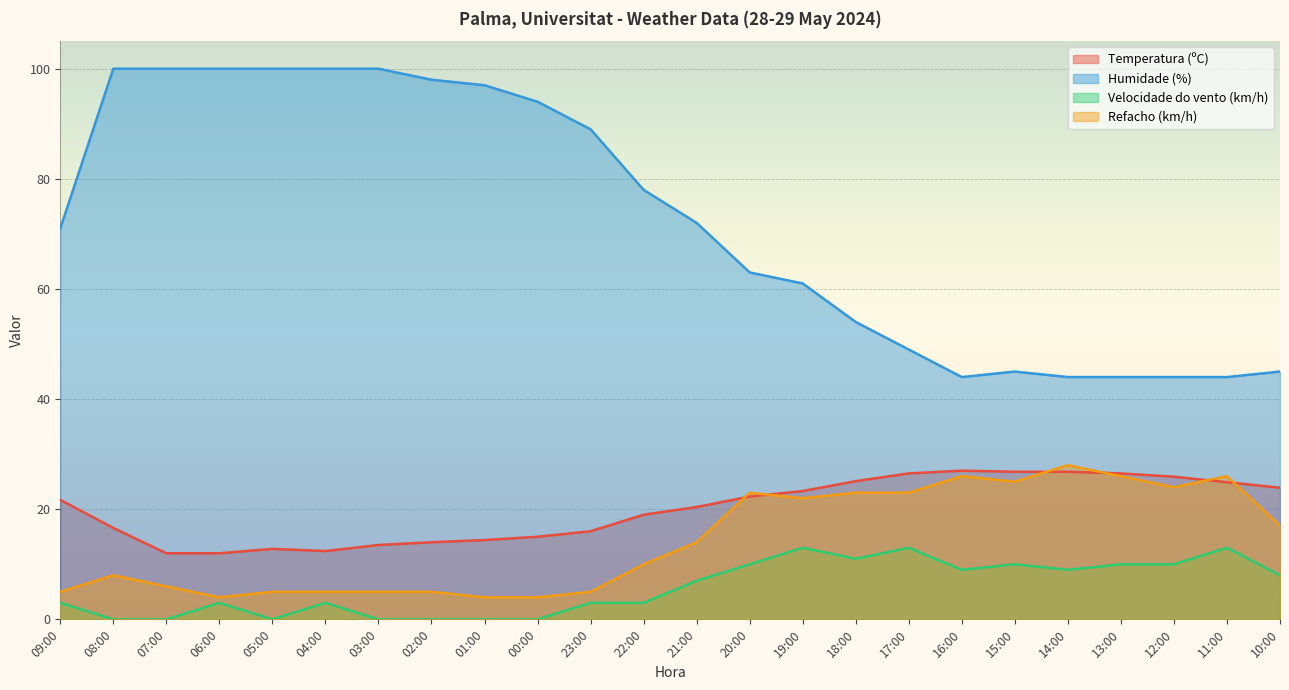

Is it true that Humidade (%) equals 44.0 at 12:00?

True